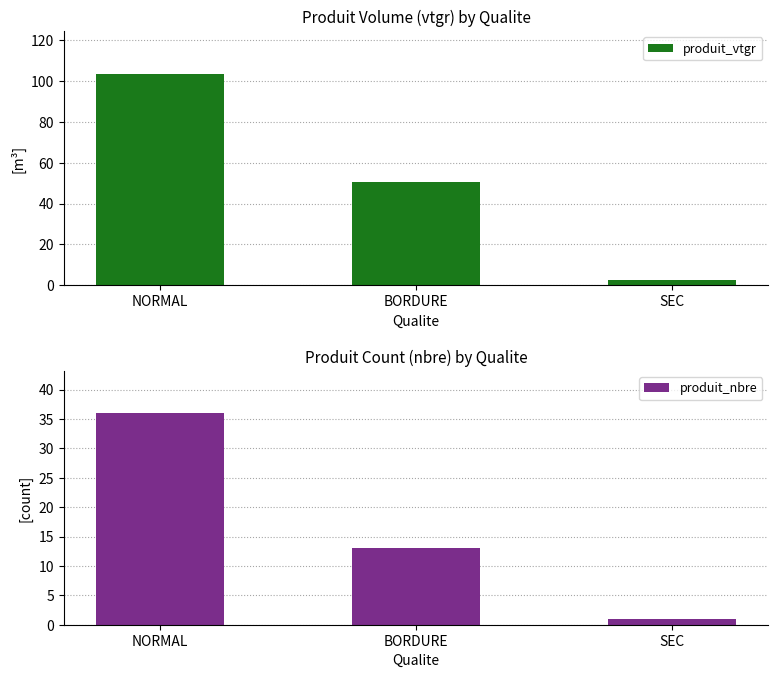

How many produit_nbre values are between 1 and 36?

3